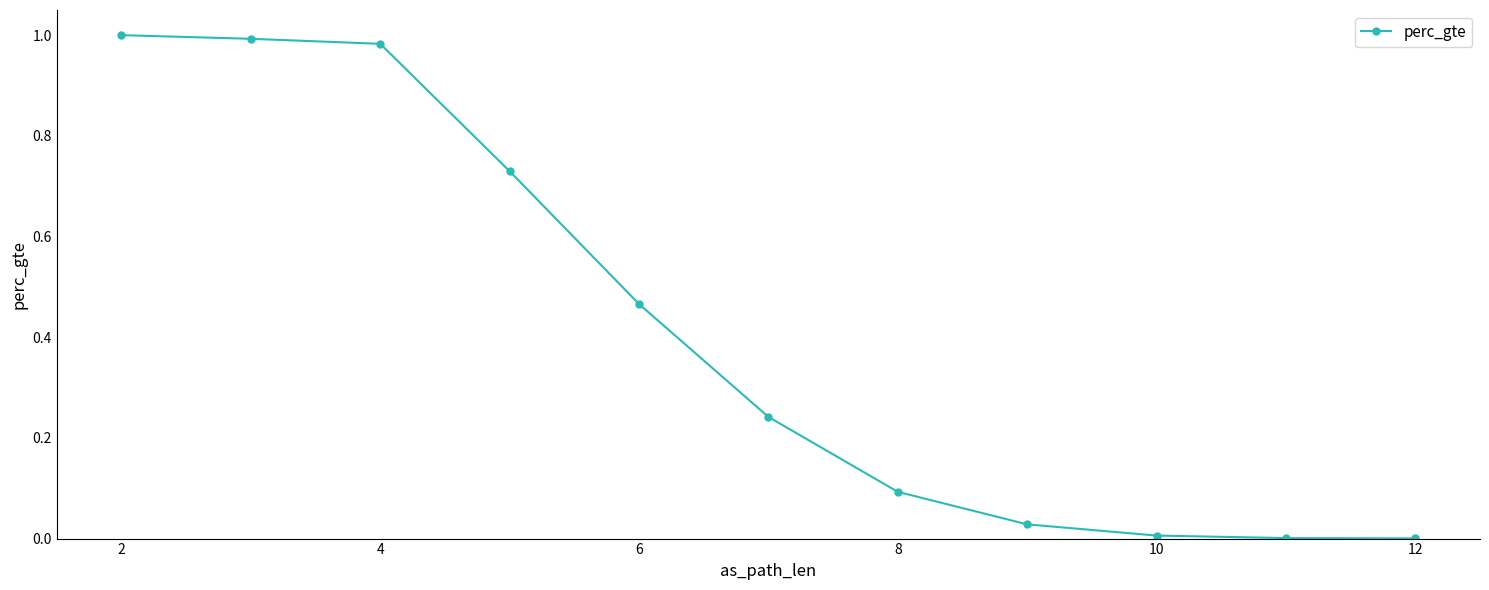

Does the chart have visible grid lines?

No